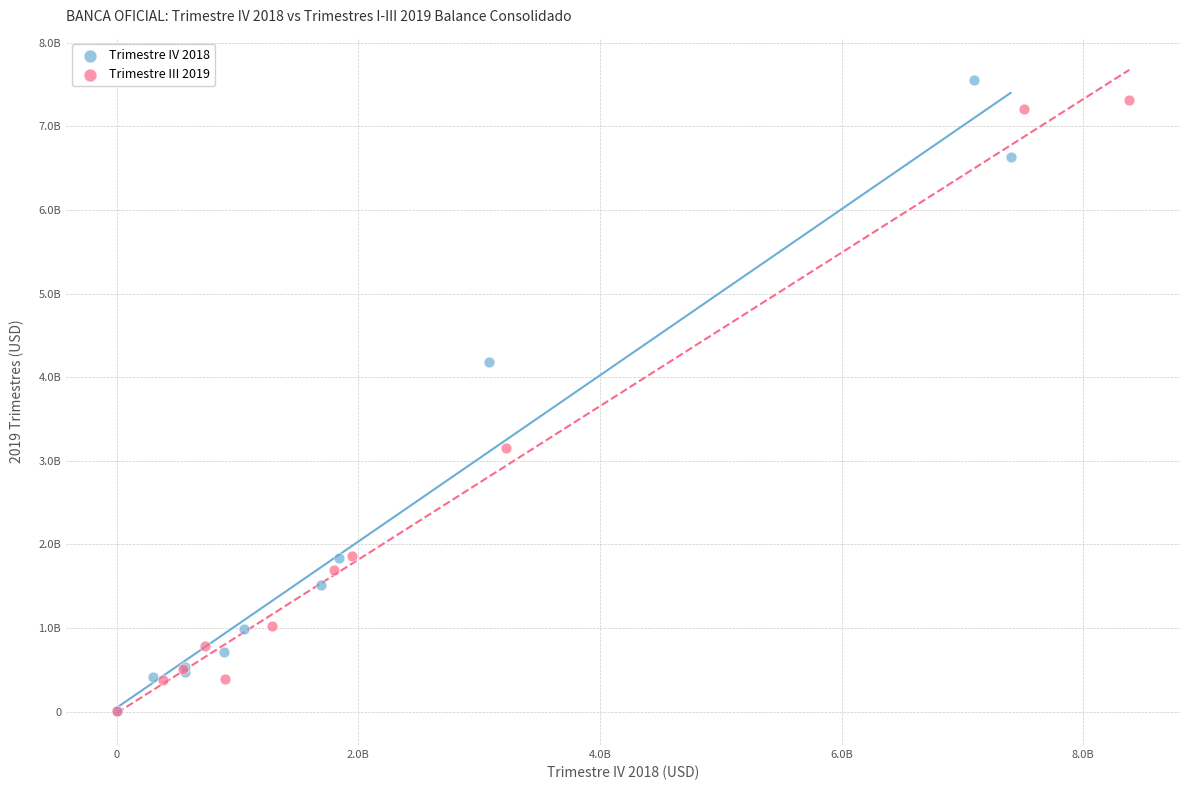

Which series reaches the maximum Y coordinate?

Trimestre IV 2018